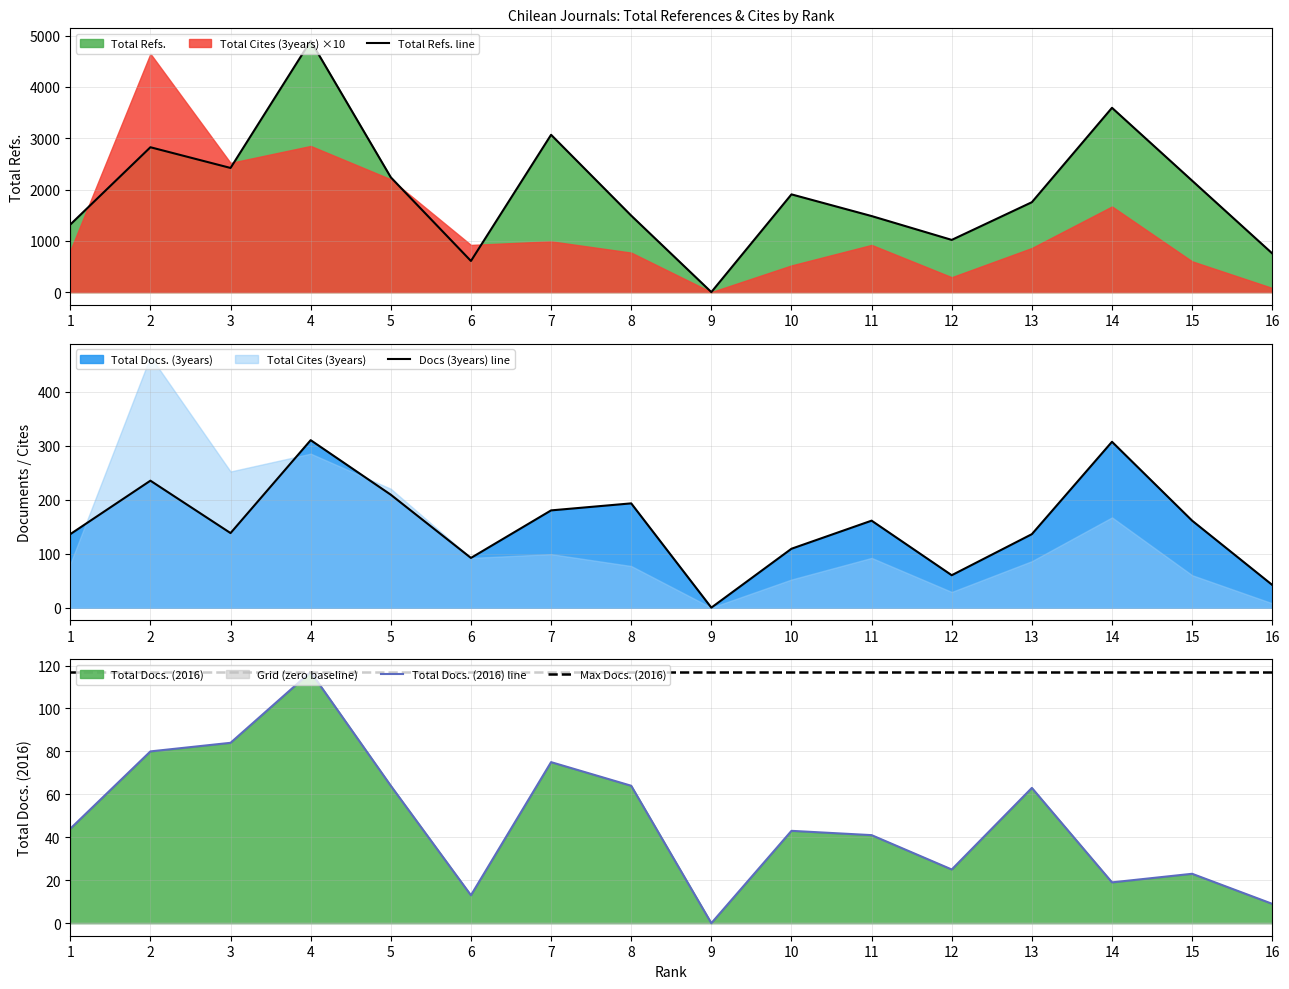

At which category does the chart reach its peak across all series?

4